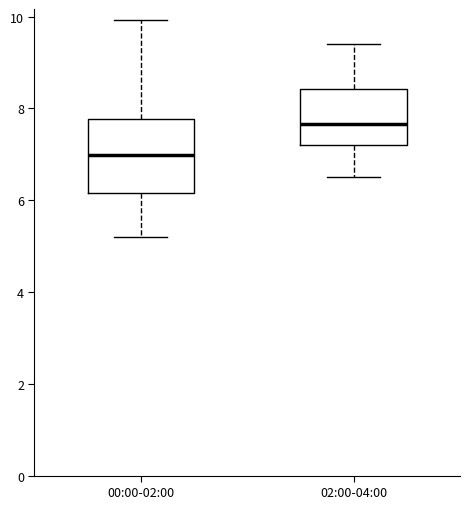

Comparing the boxes themselves (not the whiskers), which one is the tallest?

00:00-02:00